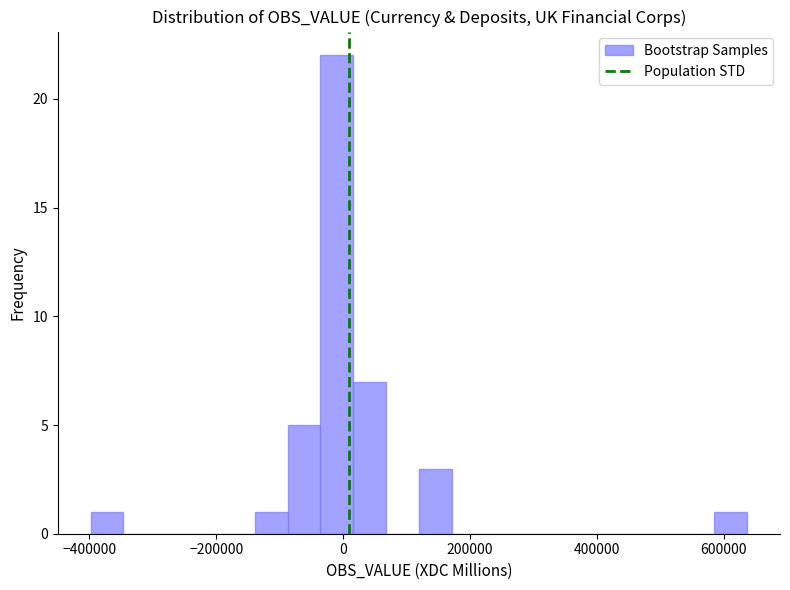

Around what value on the x-axis is the tallest bar? Give the approximate position of its centre, as read against the axis.

0